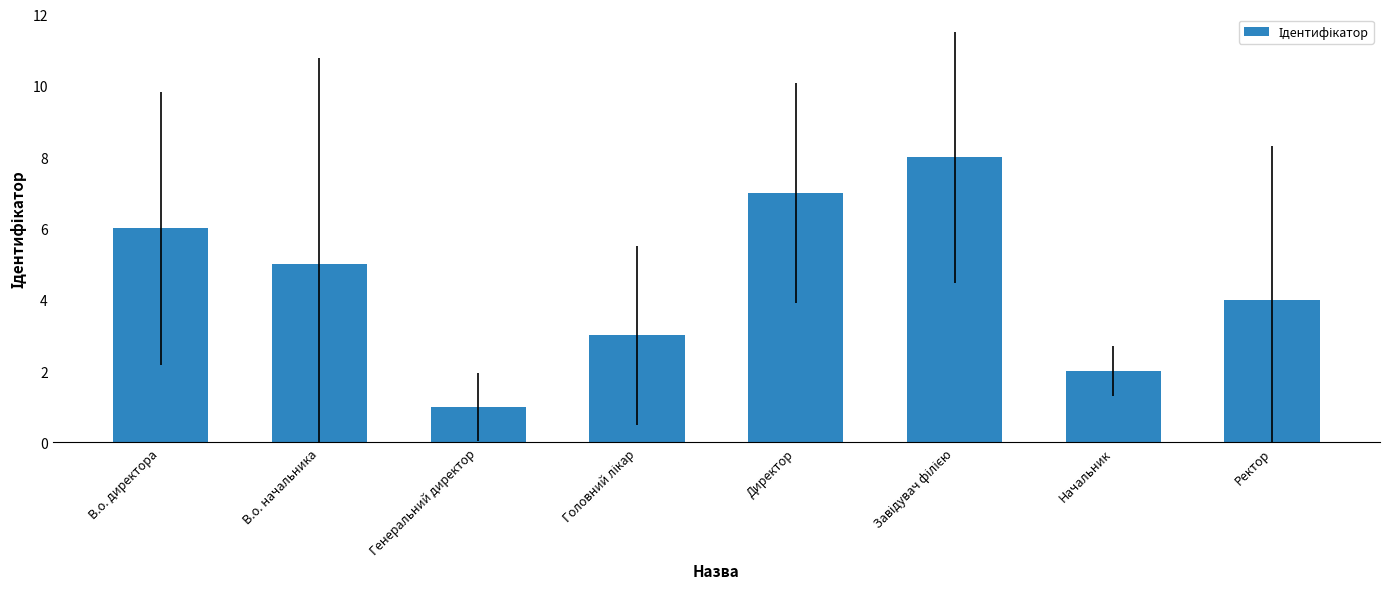

What is the difference between the second highest and minimum values?

6